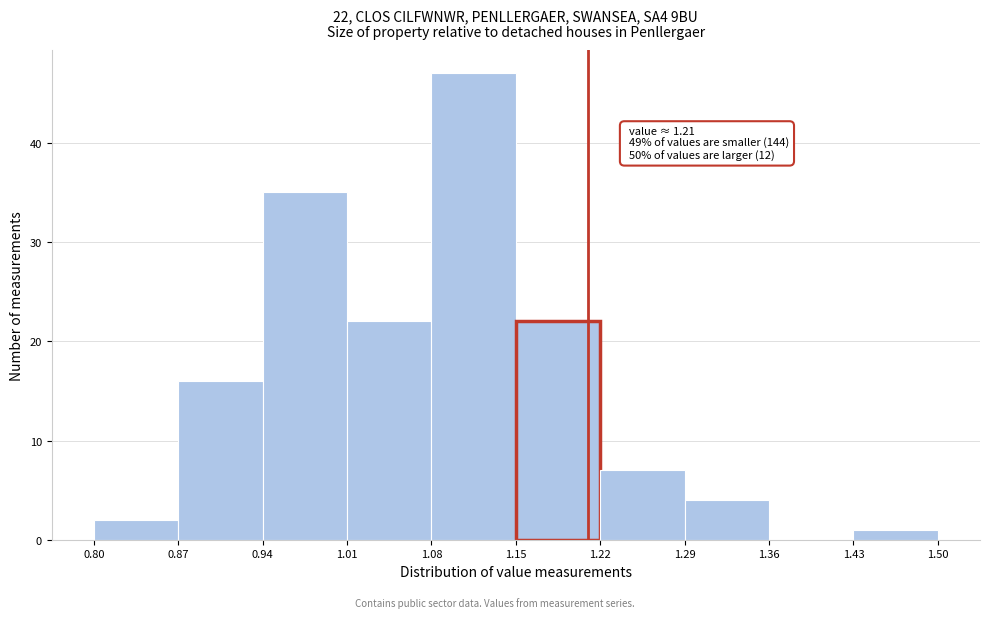

Over which range of the x-axis is the bar tallest?

1.08 to 1.15